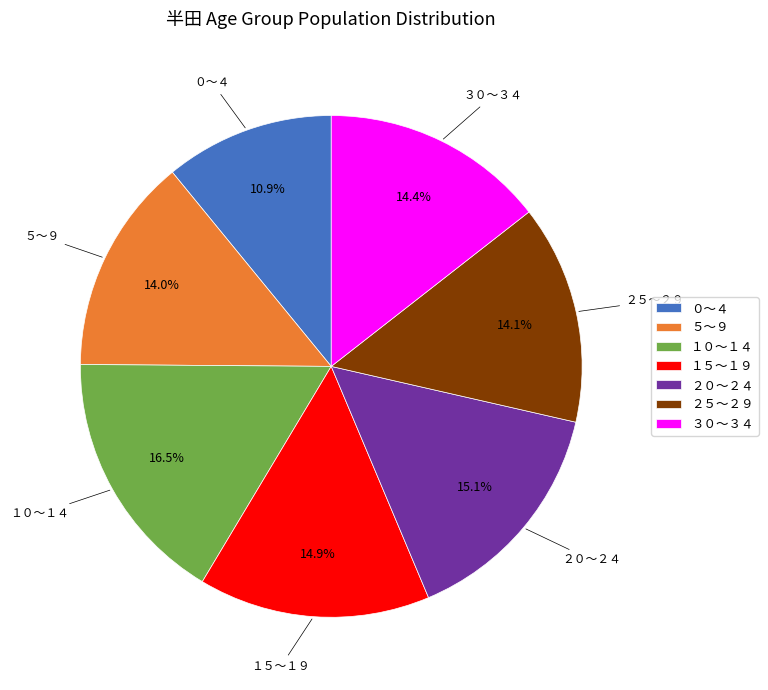

To the nearest percent, what is the average slice percentage?

14%